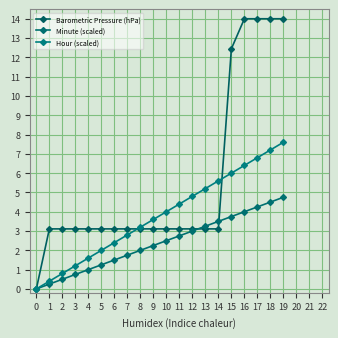

Is it true that Minute (scaled) equals 3.8 at 15?

True